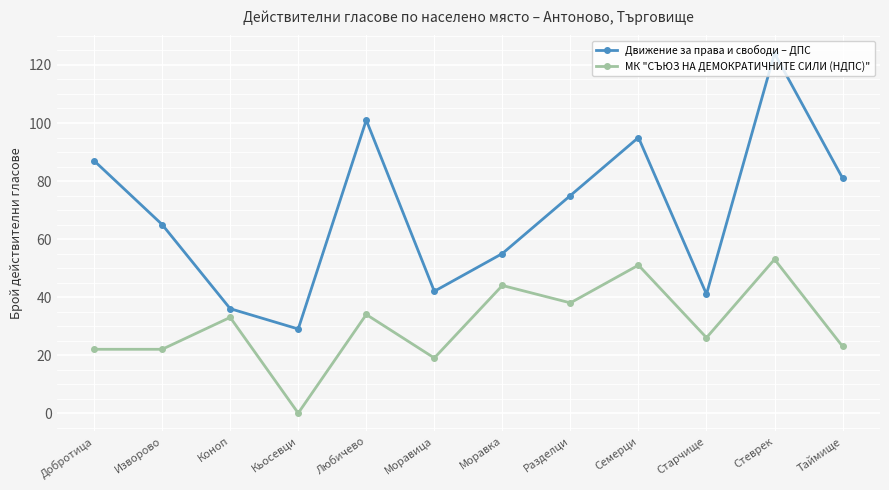

True or false: Движение за права и свободи – ДПС has more than 0 interior local peaks.

True